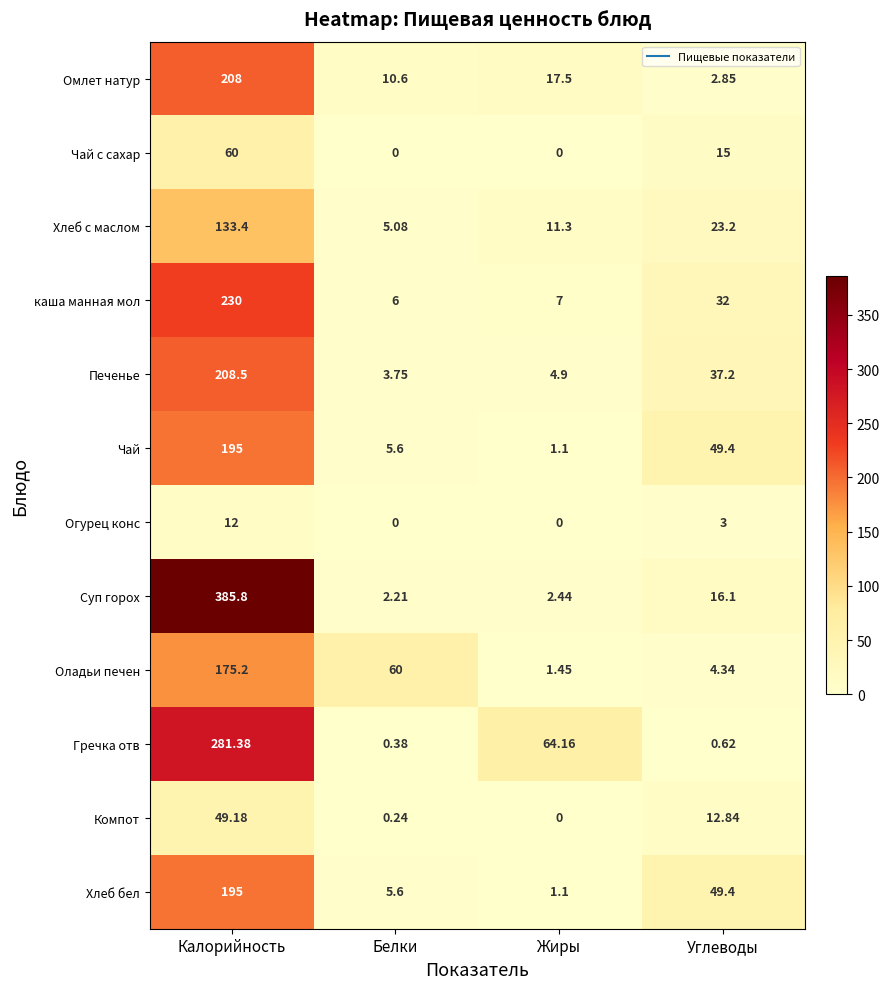

At which label does Чай reach its minimum?

Жиры